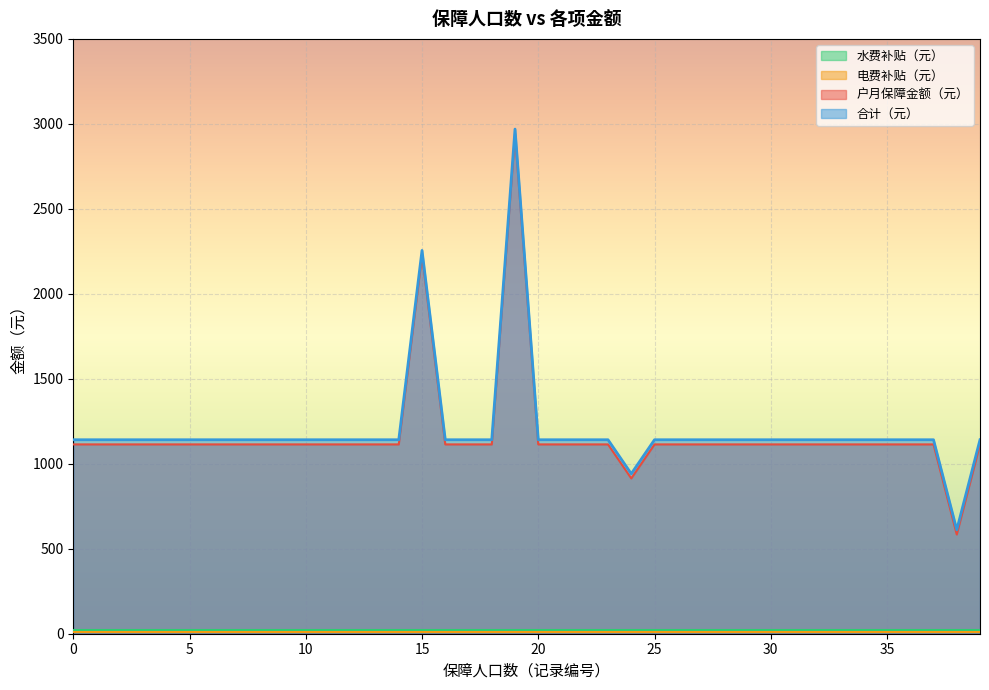

How many lines are shown in the chart?

4